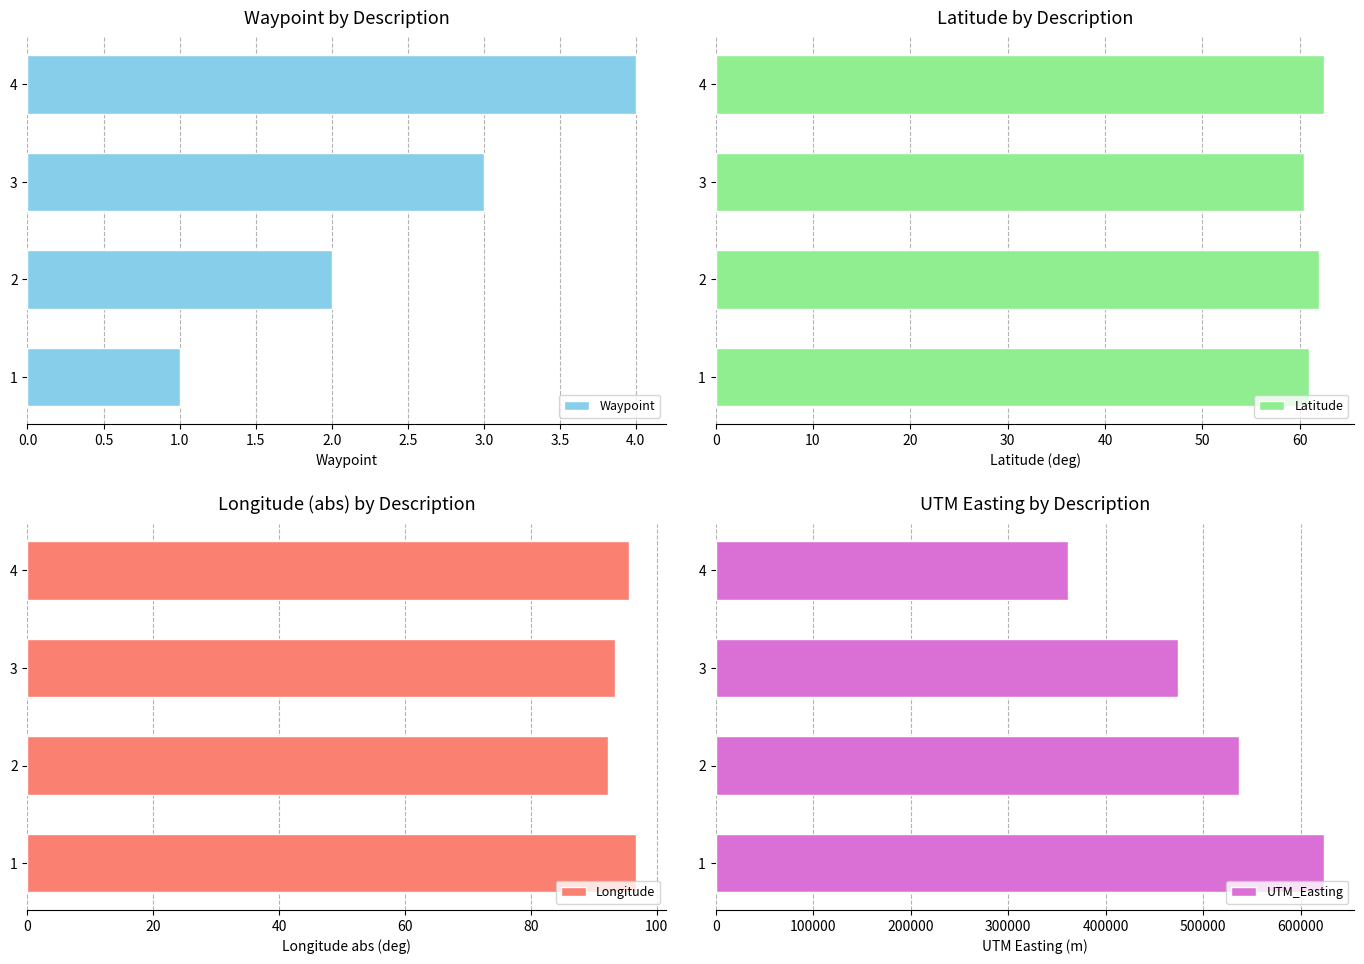

Which category has the highest value in the Waypoint series?

4